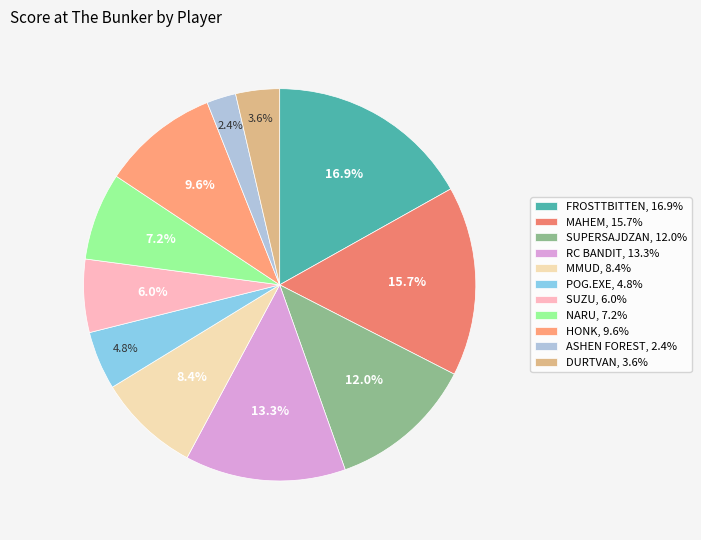

What is the largest slice in the pie chart?

FROSTTBITTEN, 16.9%